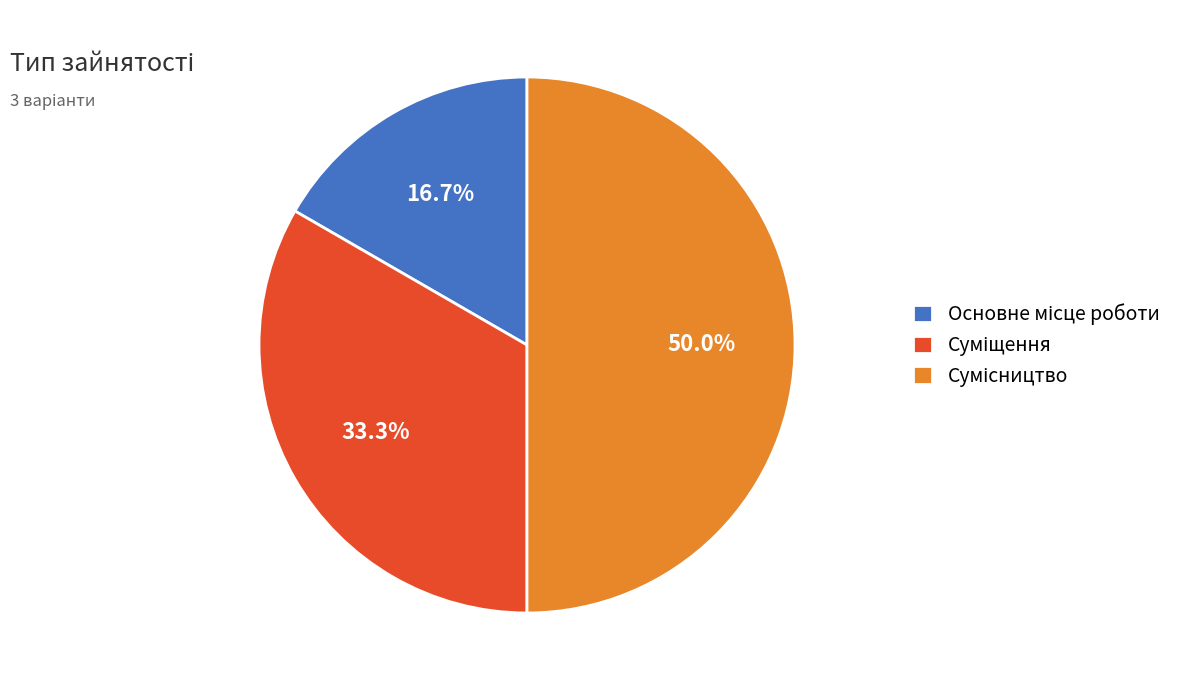

Is it true that Суміщення is 48% of the pie?

False